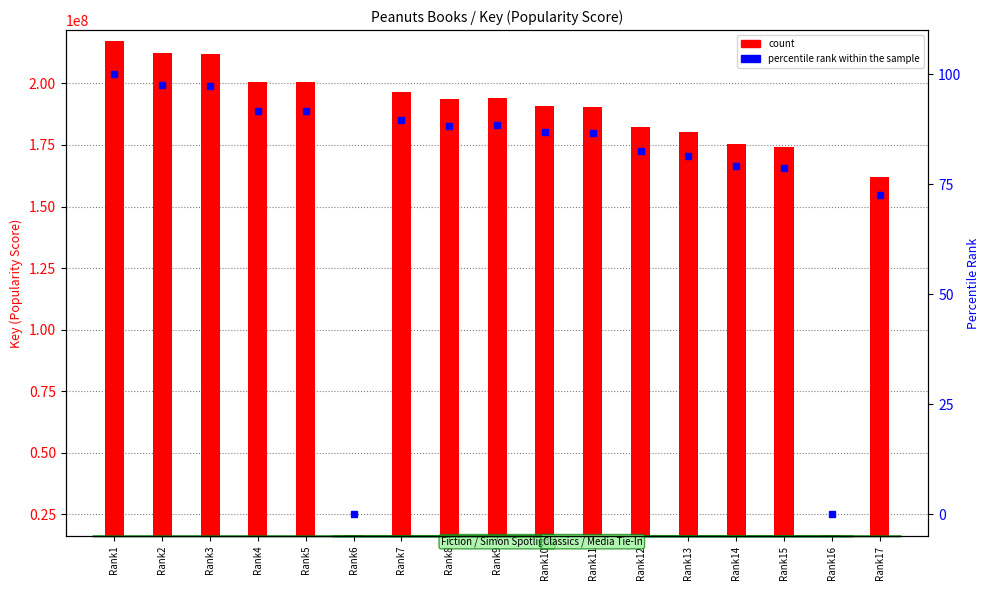

What is the minimum value for count?

16352240.0